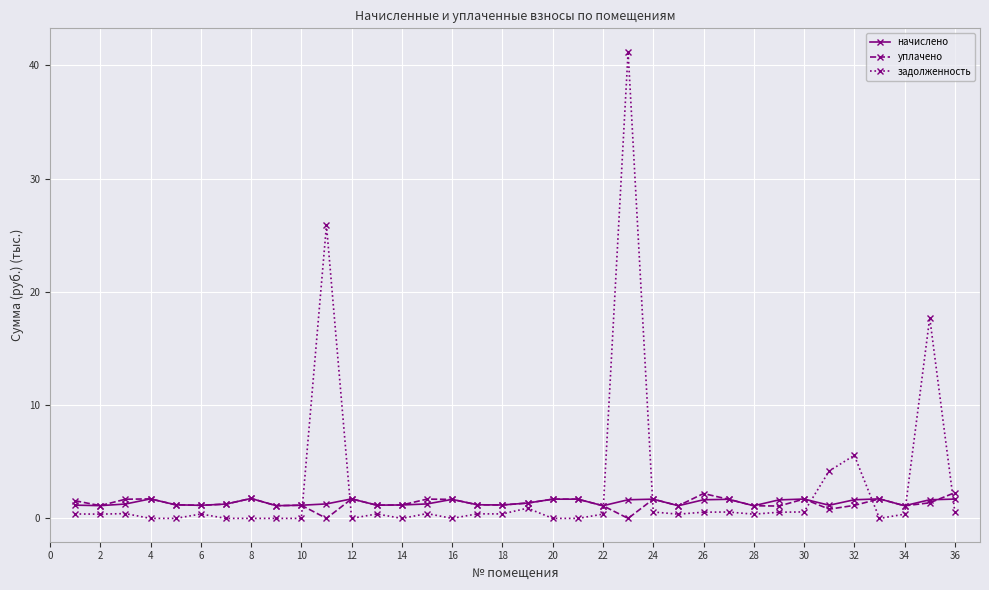

What is the highest value of the уплачено series?

2.3